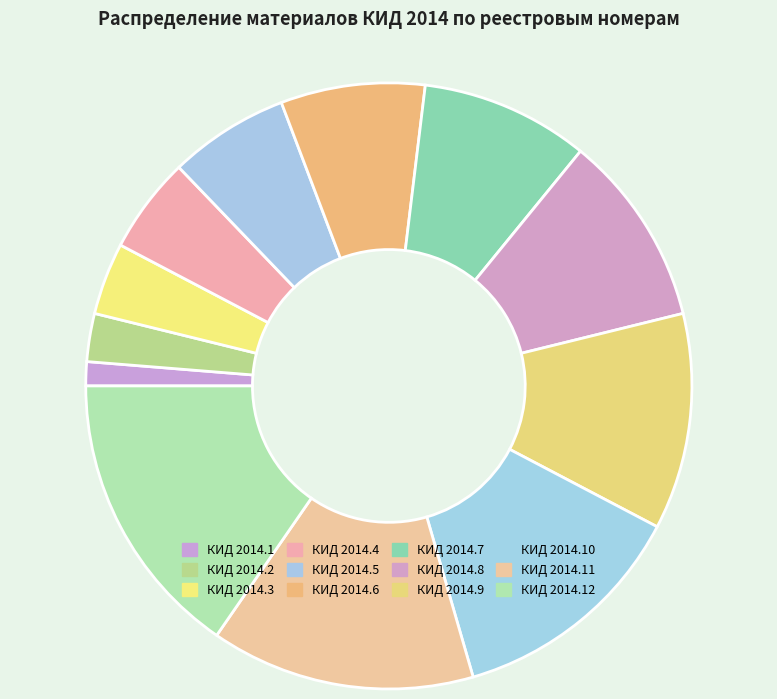

Count the number of slices in the pie.

12